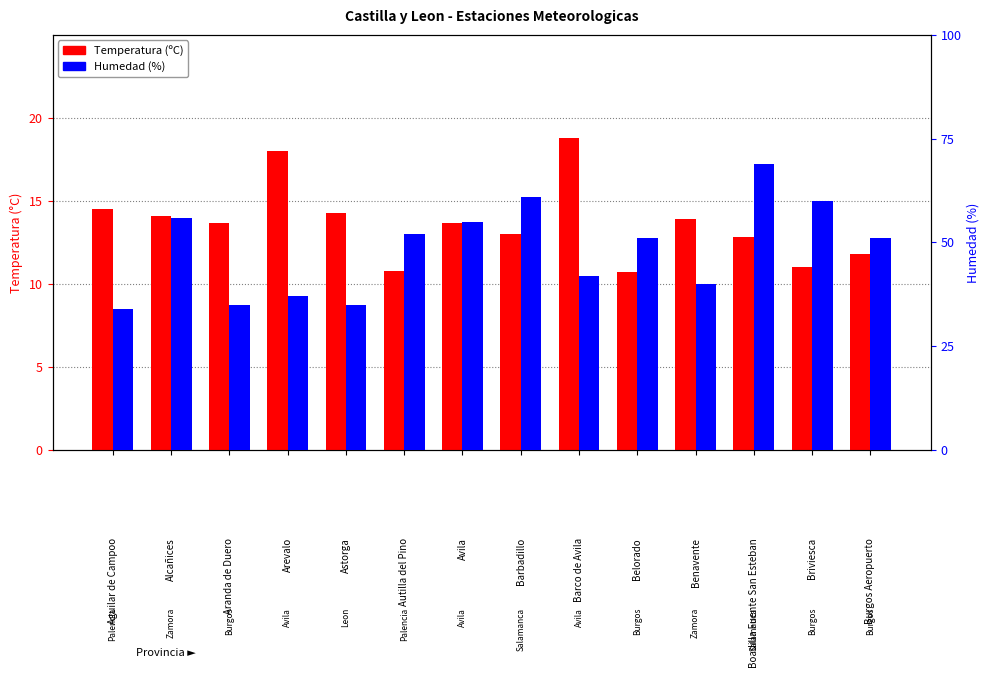

How many groups of bars are there?

14